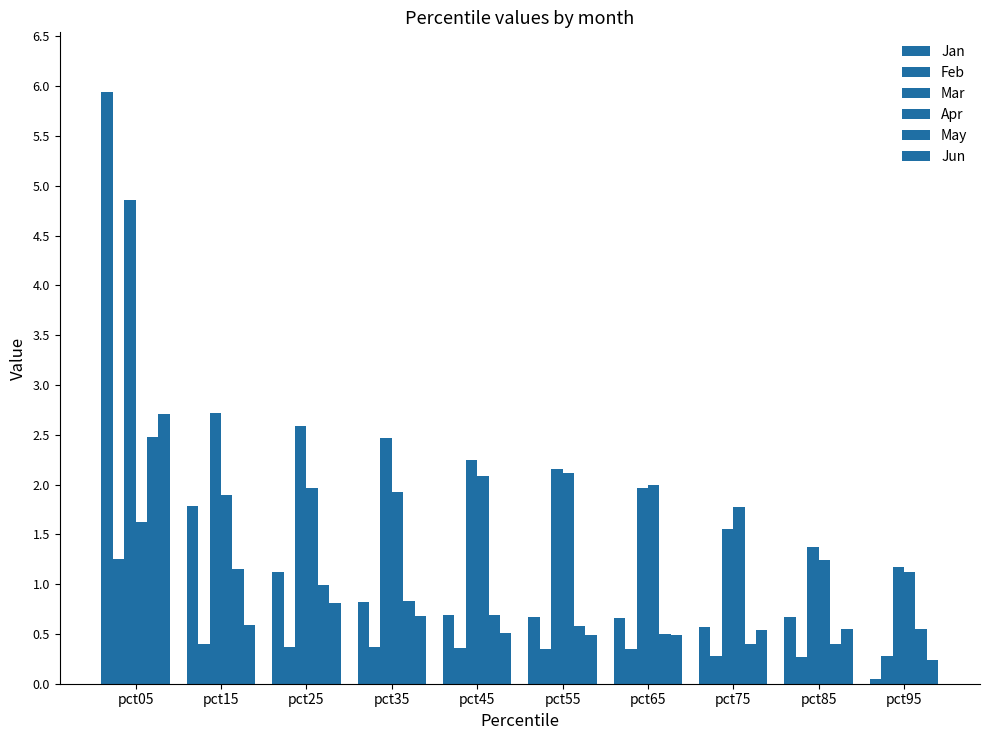

Does the chart contain any negative values?

No